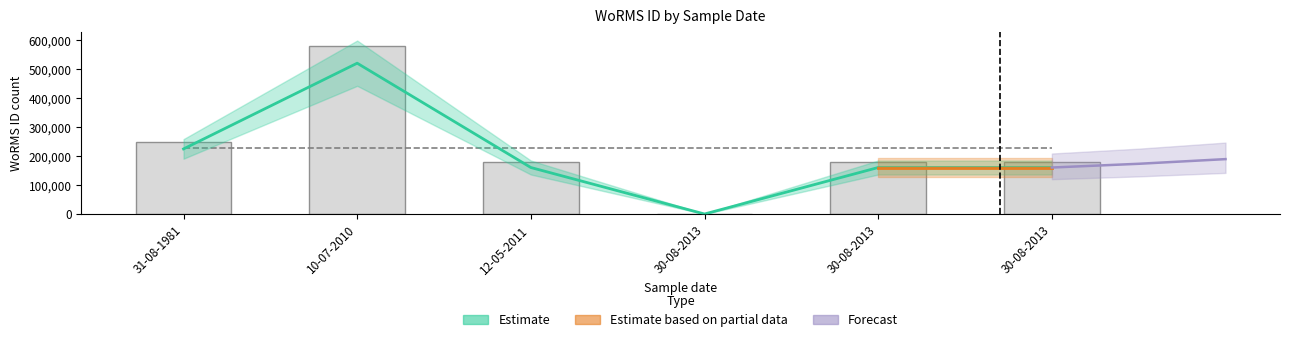

What is the sum of all values?

1227528.9